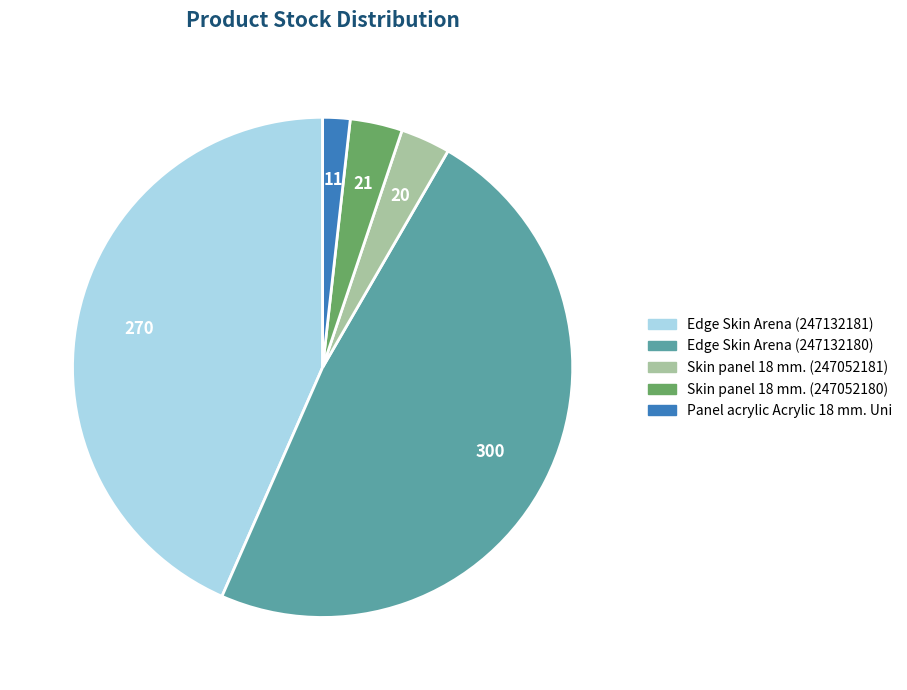

Combined, do Edge Skin Arena (247132180) and Skin panel 18 mm. (247052180) account for over 50%?

Yes